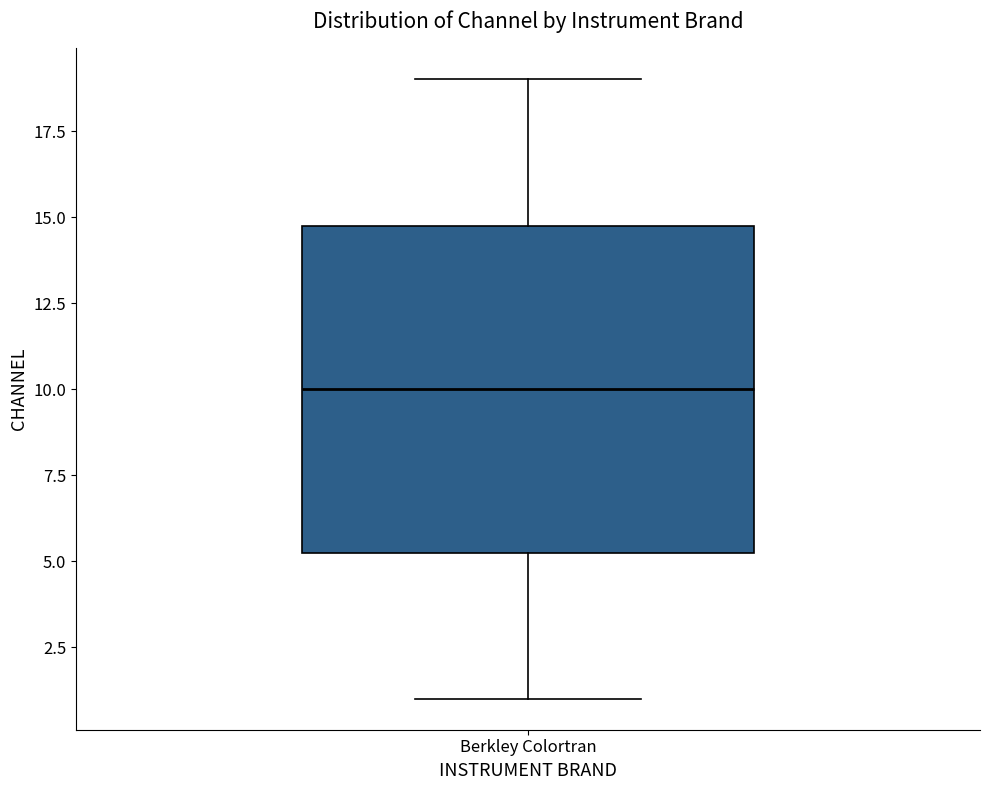

Read this box plot against the y-axis: the position of the median line, the range covered by the box, and the ends of both whiskers. The values are not printed on the chart, so give them approximately, as read against the axis.

median 10.0, box 5.5 to 15.0, whiskers 1.0 to 19.0